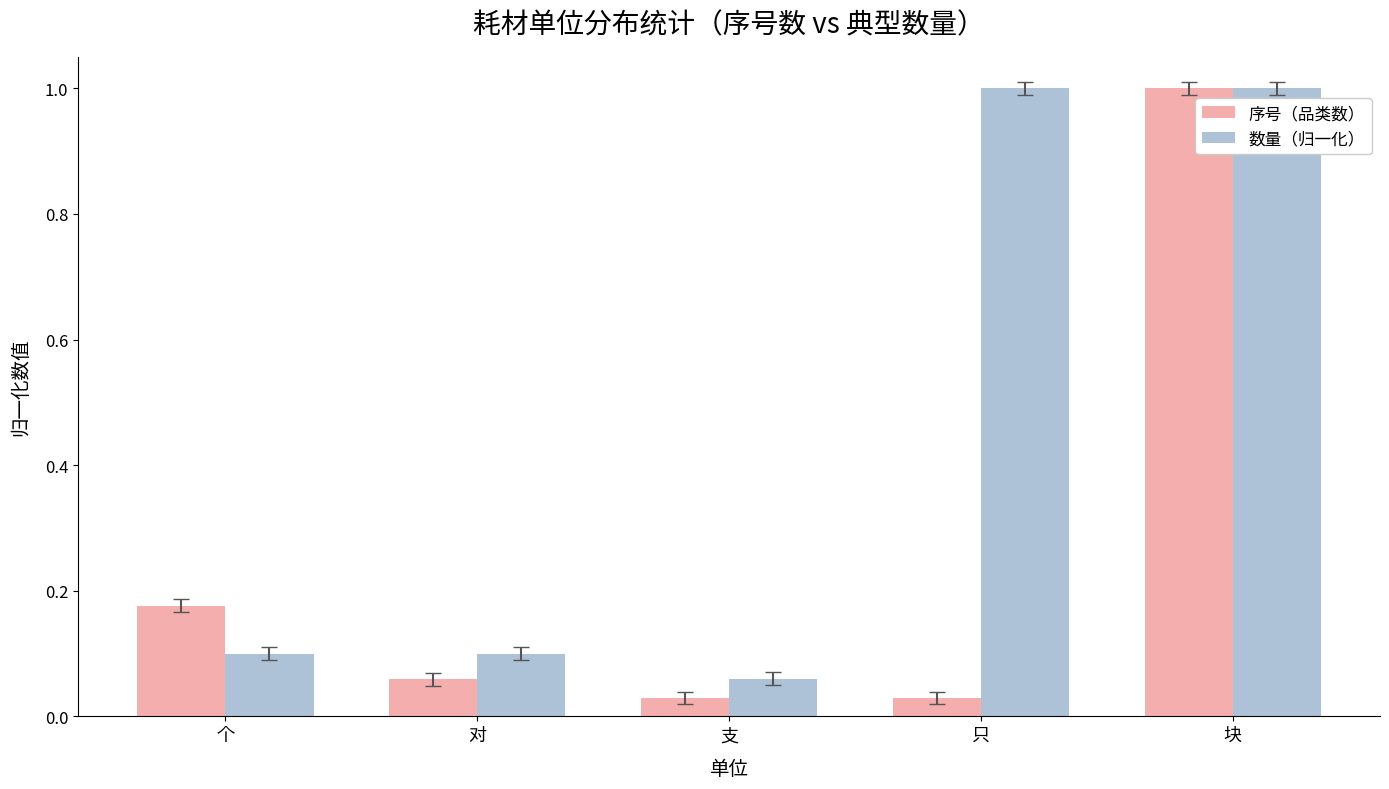

What is the highest value of the 数量（归一化） series?

1.0